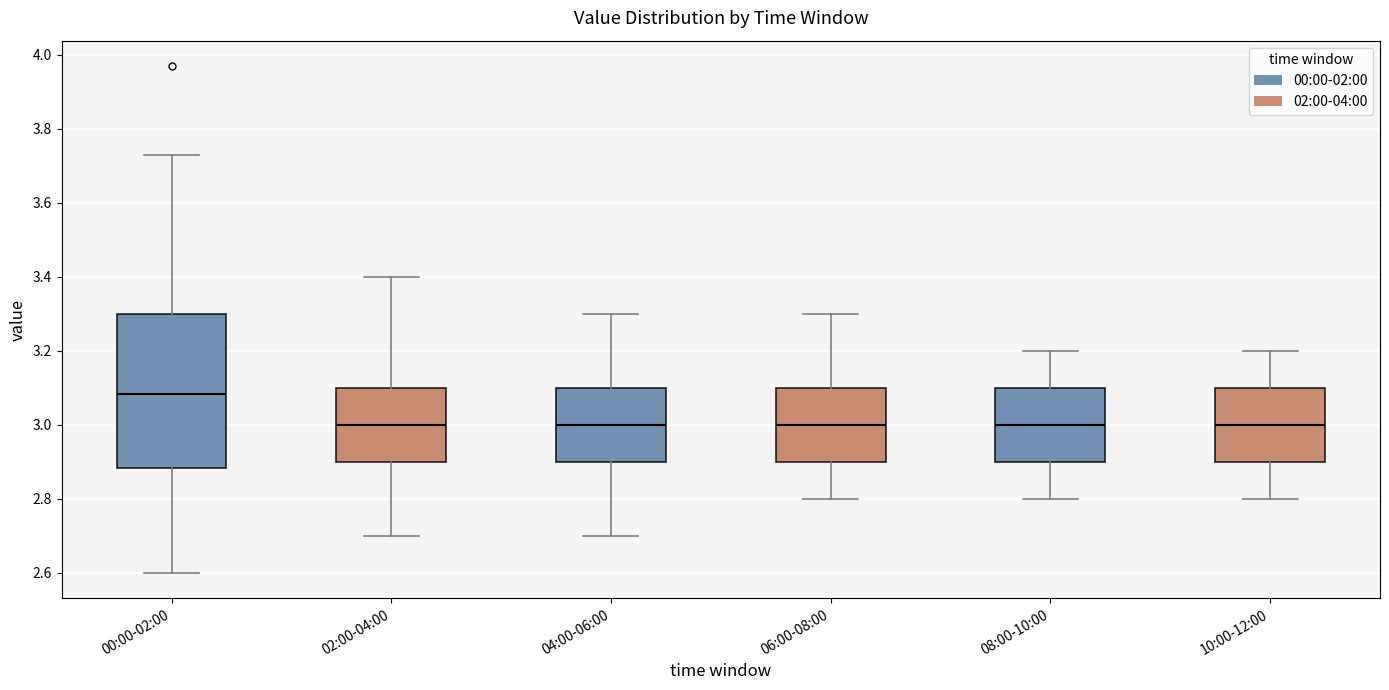

Which box has the highest median line?

00:00-02:00